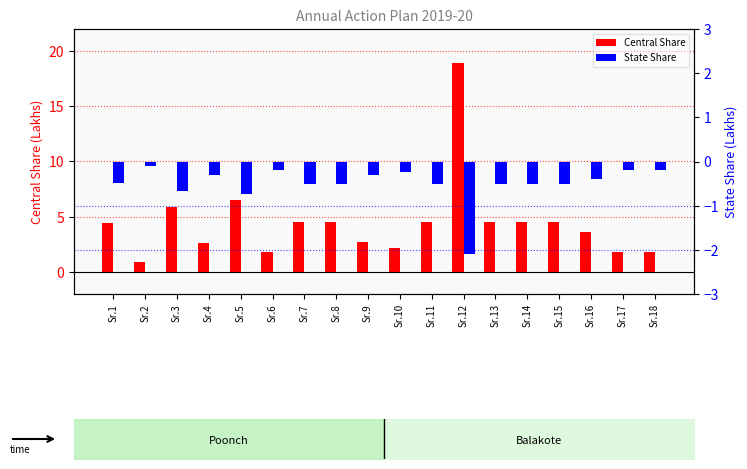

List the labels in order of Central Share value, smallest first.

Sr.2, Sr.6, Sr.17, Sr.18, Sr.10, Sr.4, Sr.9, Sr.16, Sr.1, Sr.7, Sr.8, Sr.11, Sr.13, Sr.14, Sr.15, Sr.3, Sr.5, Sr.12